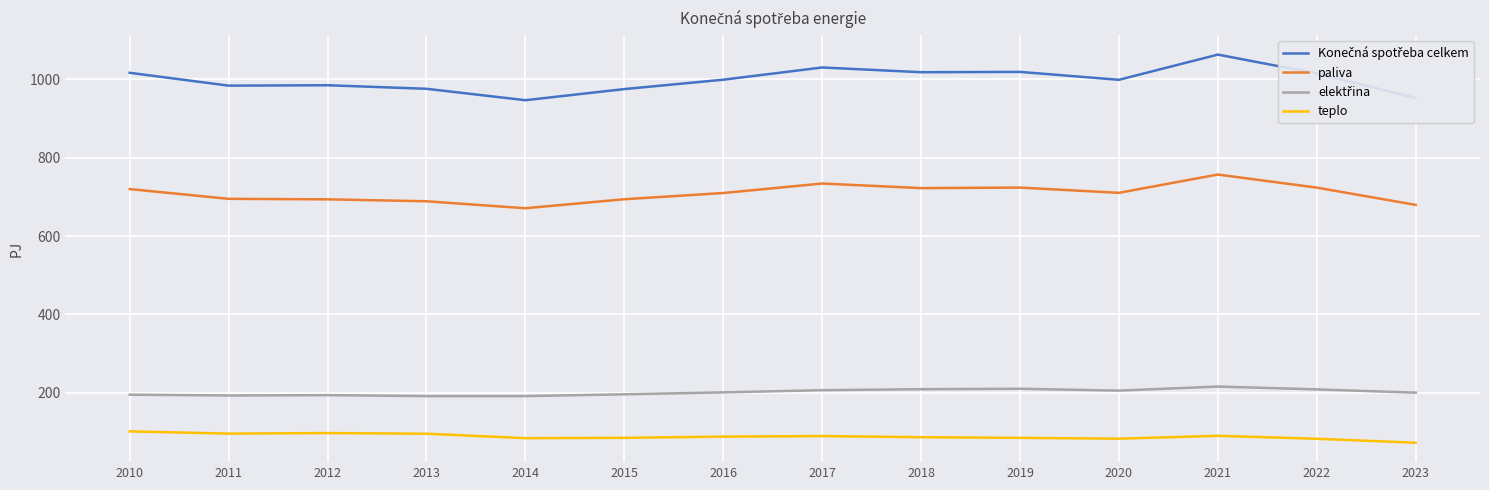

What is the minimum value shown in the chart?

72.5